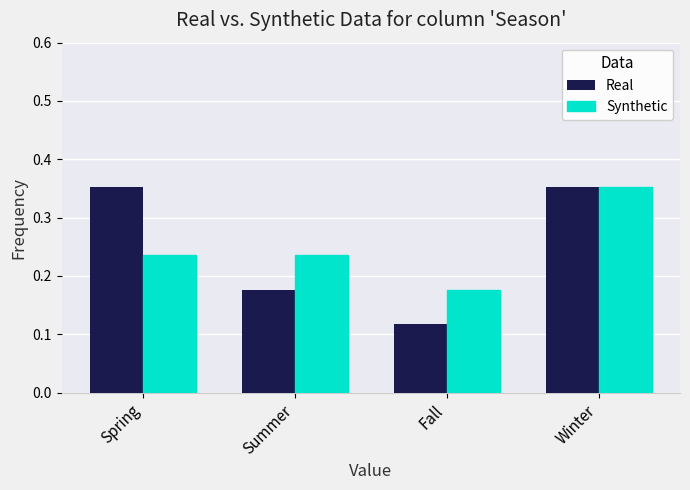

What is the label of the 1st bar from the right?

Winter